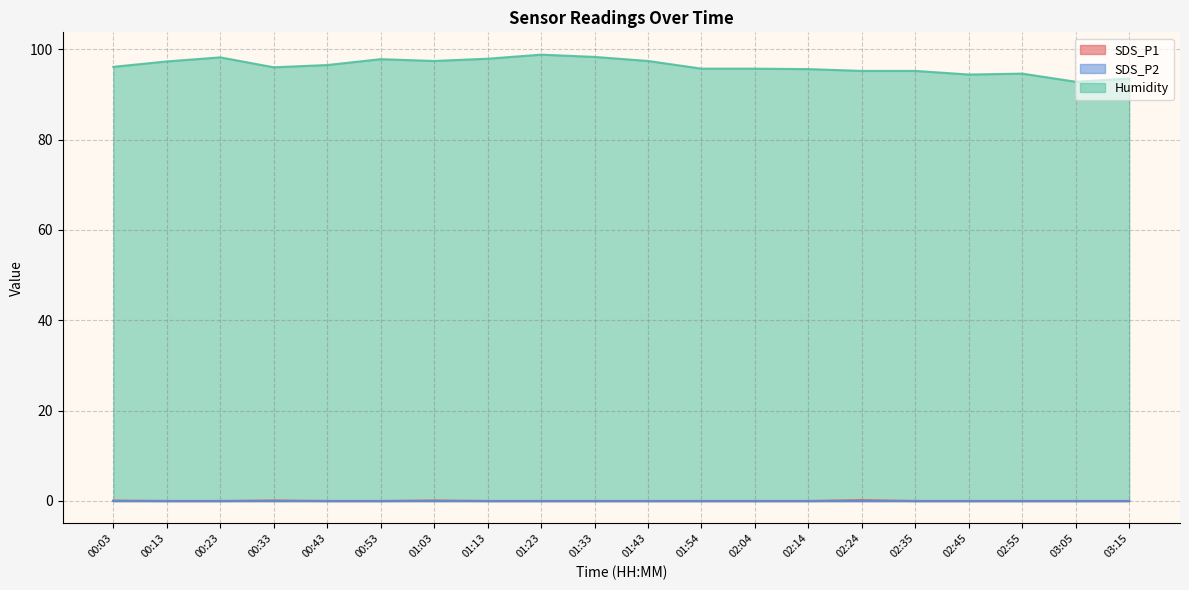

How many lines are shown in the chart?

3